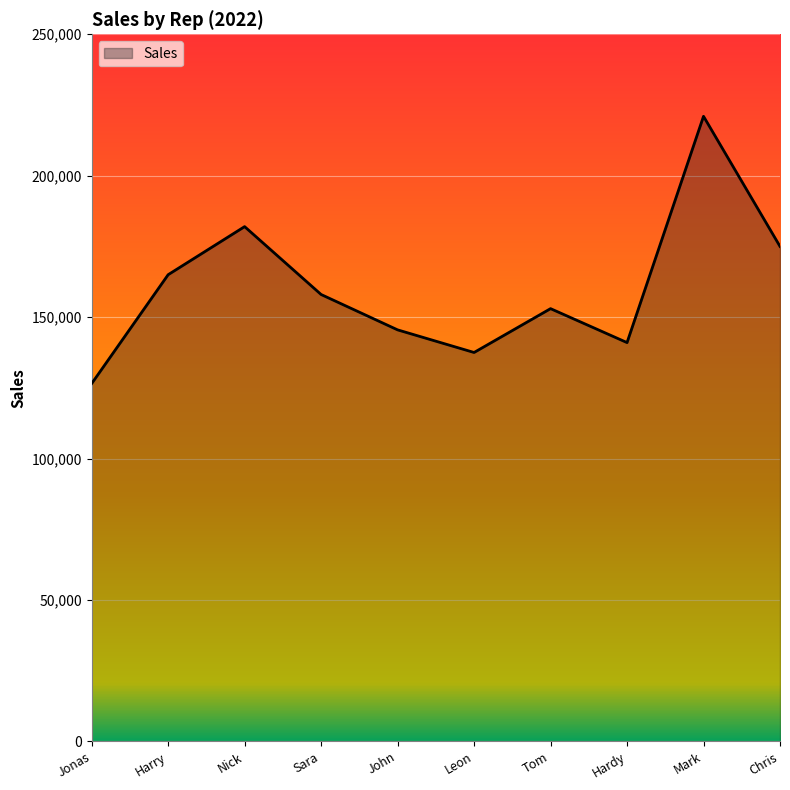

At which category does the data reach its first local peak?

Nick